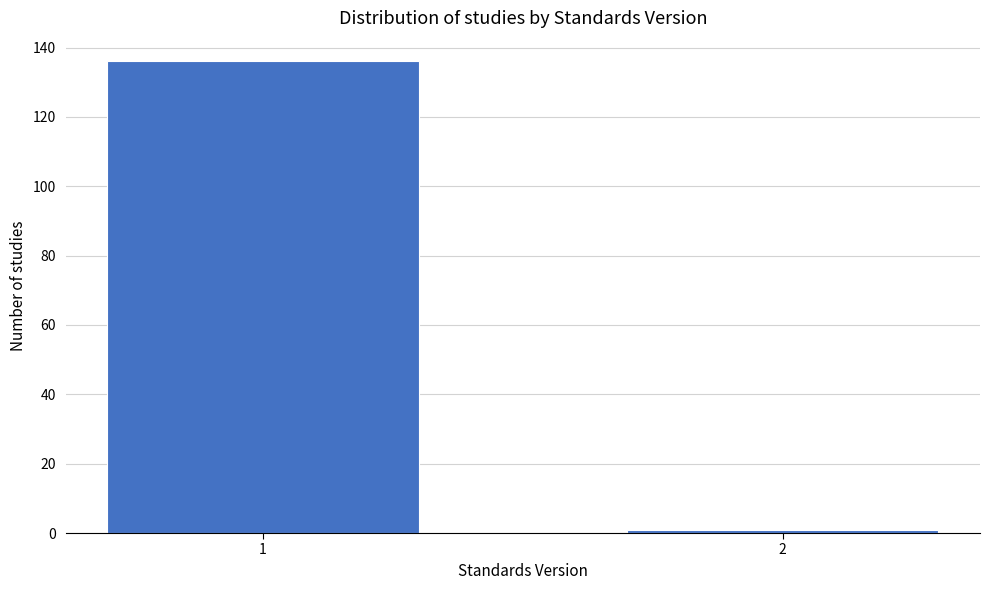

Reading right to left, what are all the values shown in this chart?

2=1	1=136